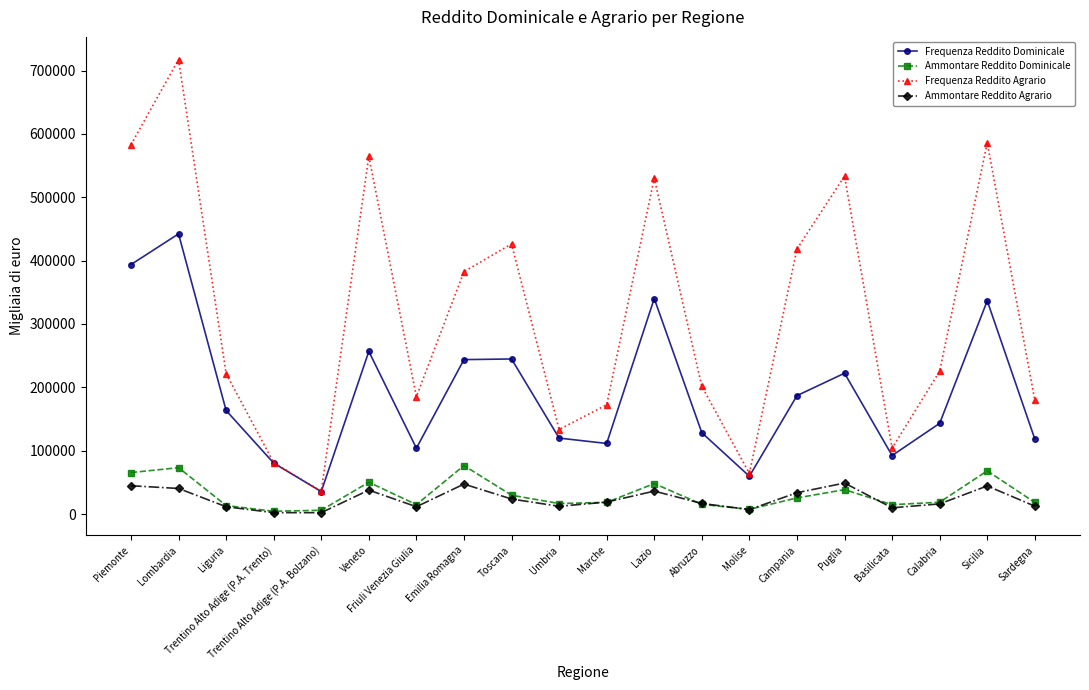

What is the maximum value for Frequenza Reddito Dominicale?

442182